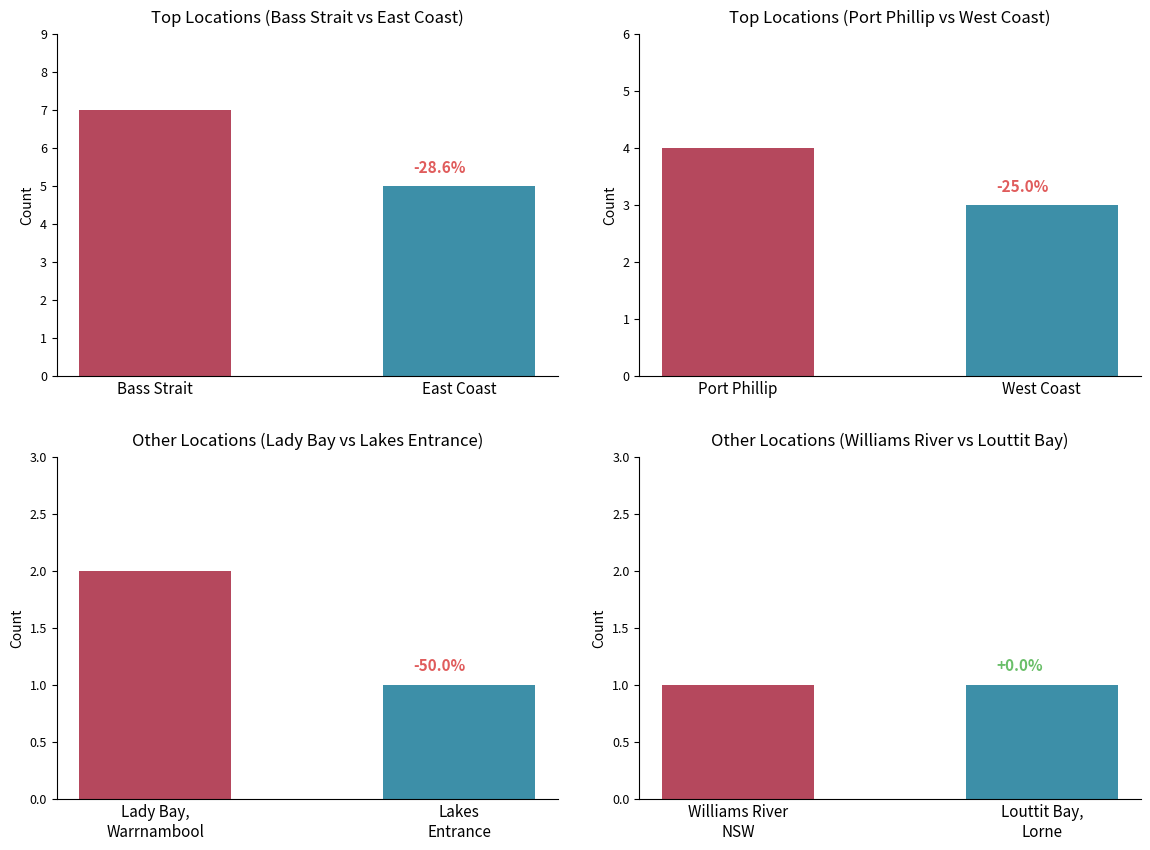

Which has a higher value, Lady Bay Warrnambool or Lady Bay?

Lady Bay Warrnambool